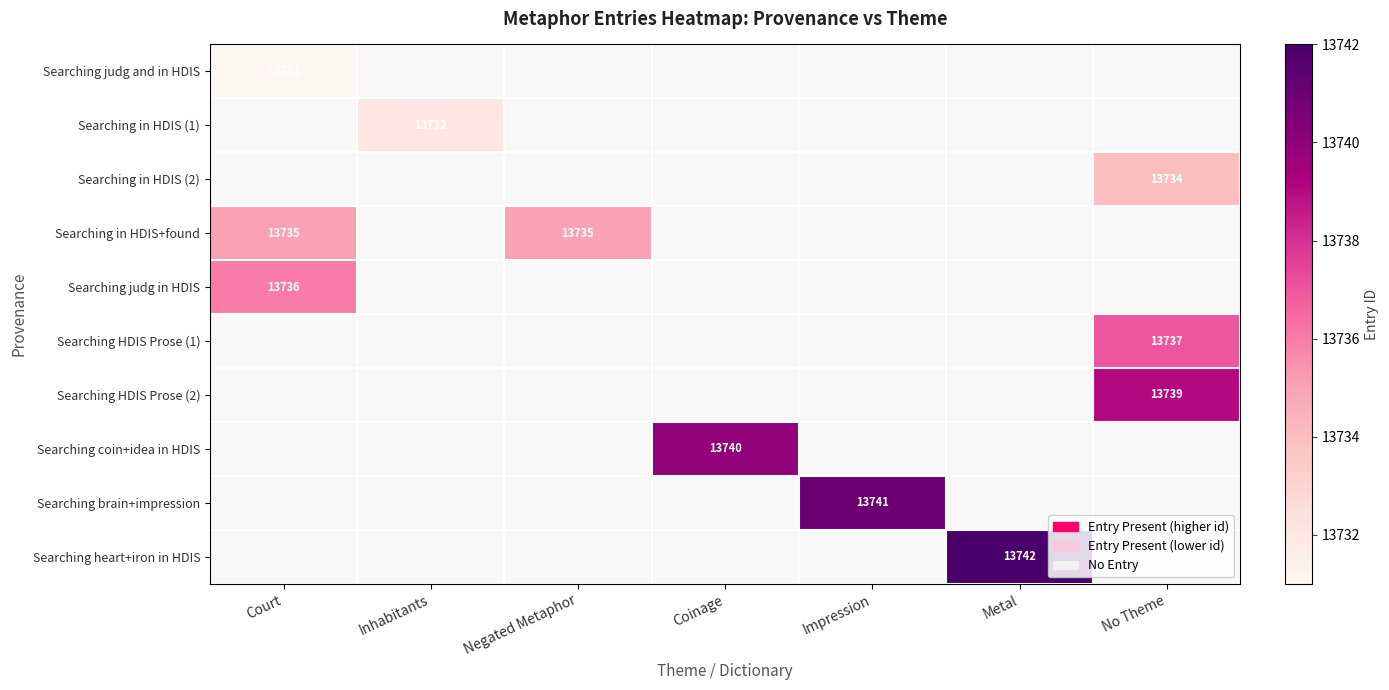

Is it true that Searching coin+idea in HDIS equals 13740 at Coinage?

True